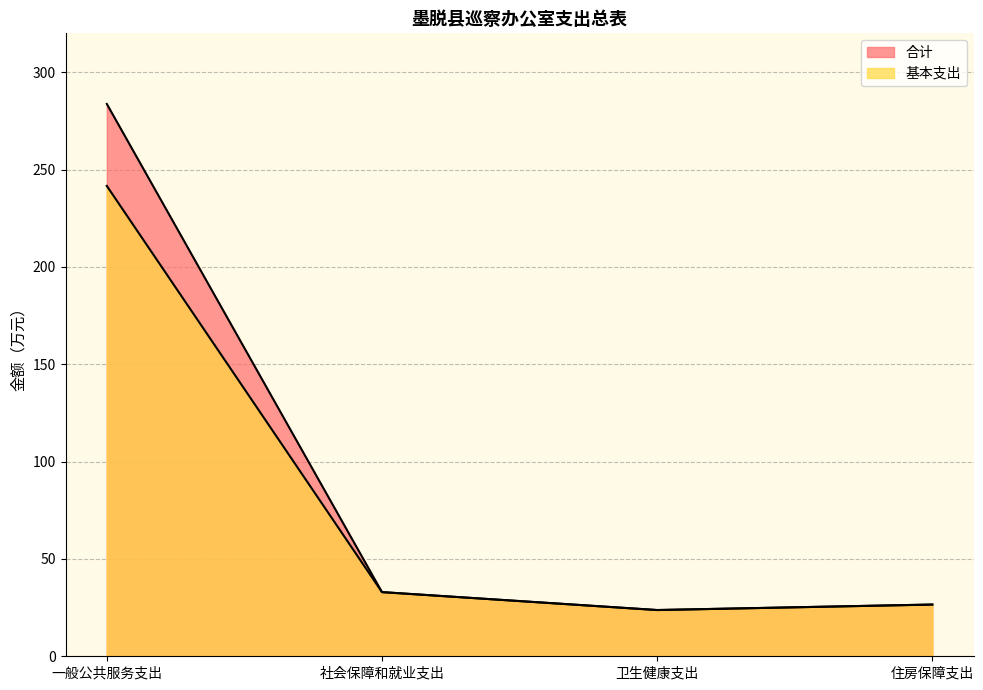

How many data points in 合计 are above 32?

2